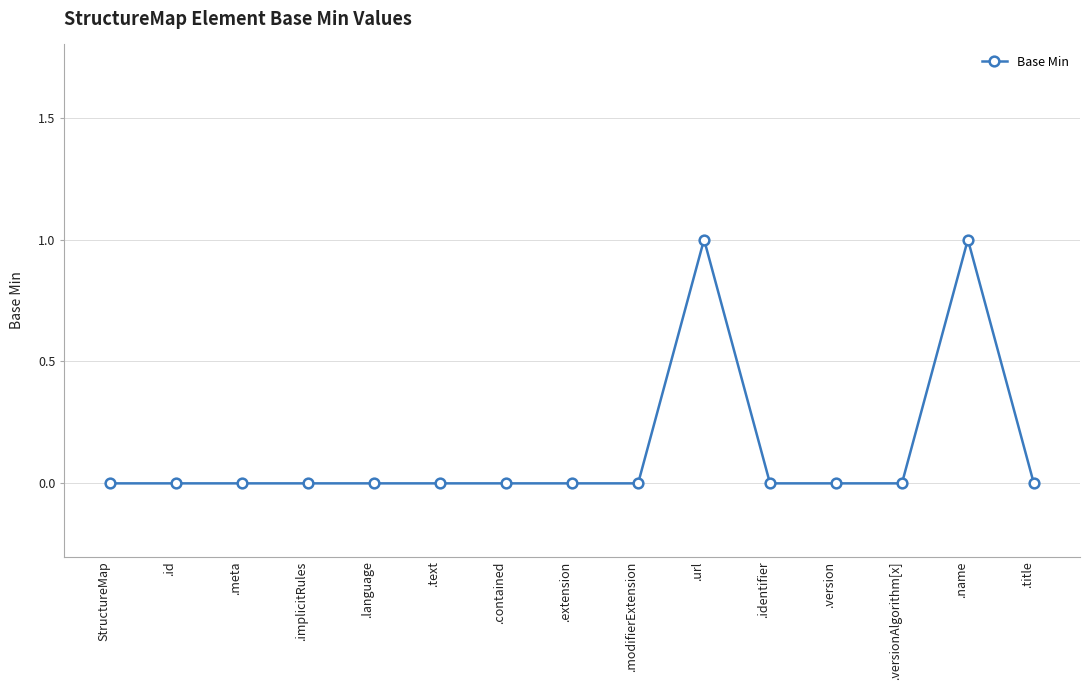

The chart shows a value of 0 at .title. True or false?

True